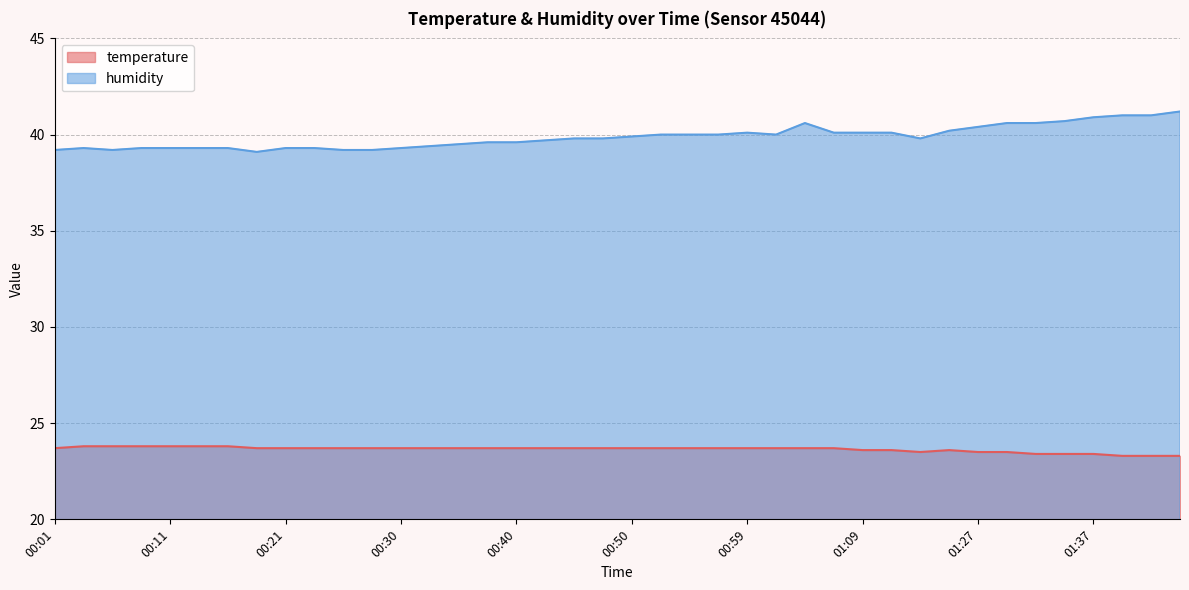

Rank the series by their average value, from highest to lowest.

humidity, temperature